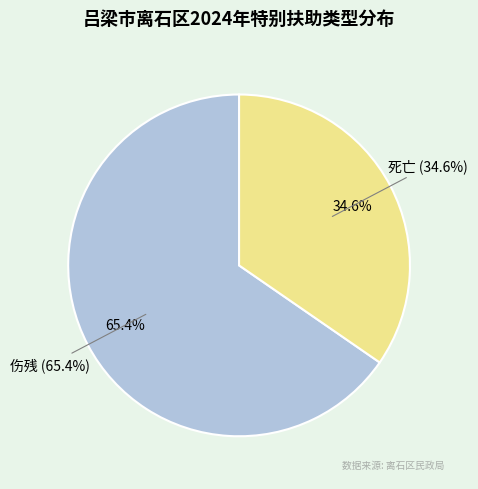

To the nearest percent, what percentage of the pie is 死亡?

35%